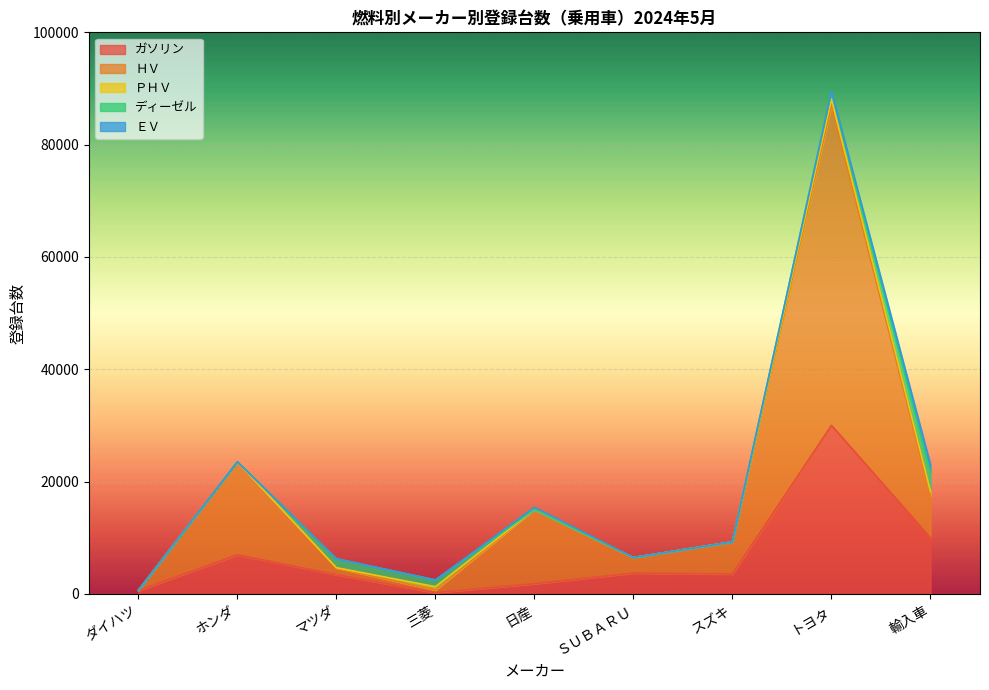

What is the difference between the ＨＶ values at マツダ and 輸入車?

6291